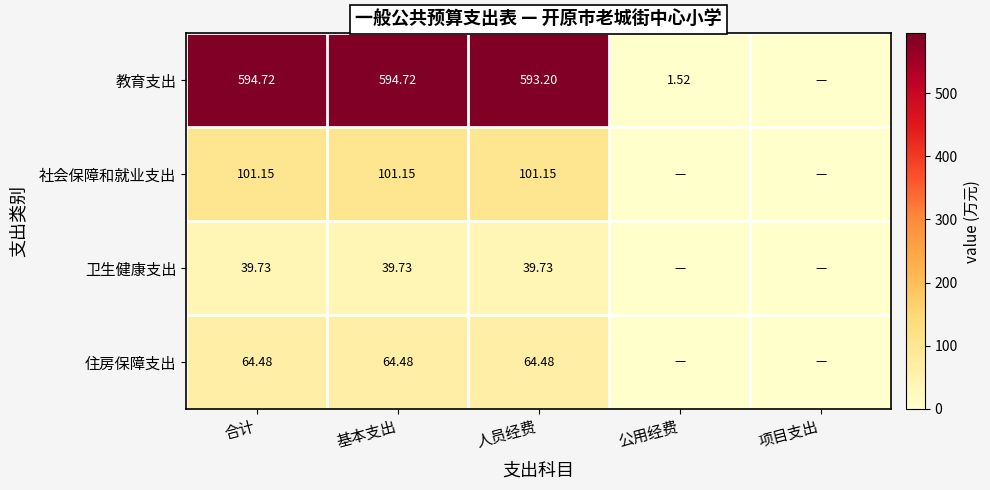

Rank the series at 合计 from lowest to highest value.

卫生健康支出, 住房保障支出, 社会保障和就业支出, 教育支出